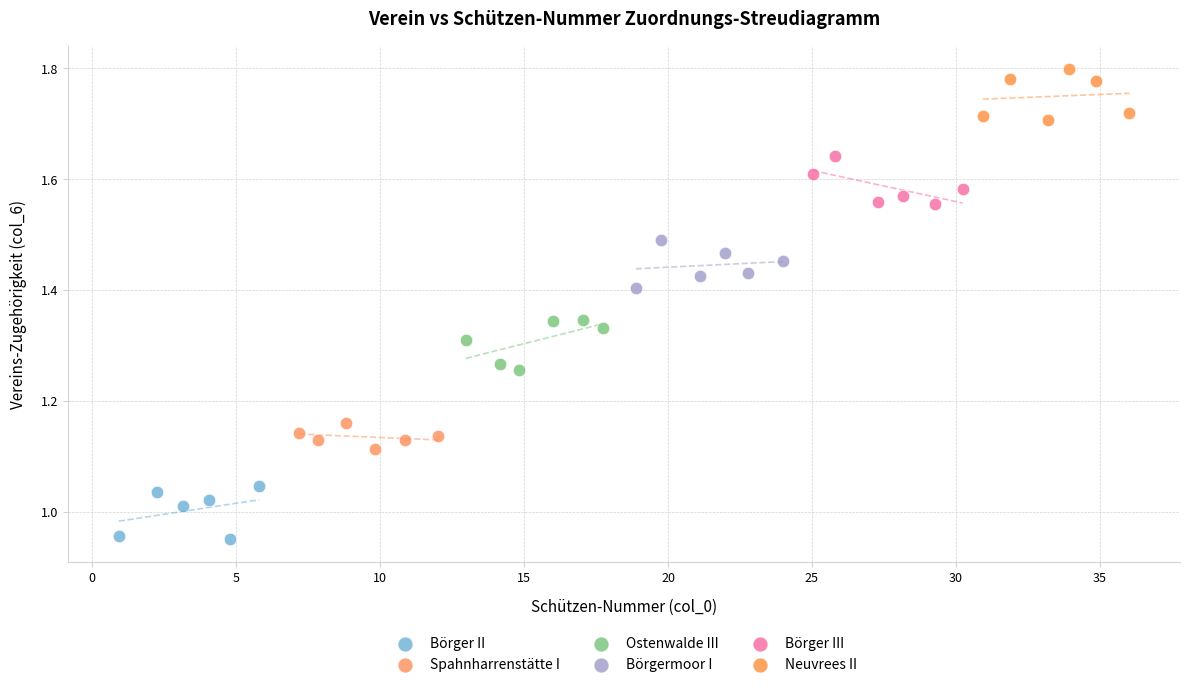

Which series reaches the minimum Y coordinate?

Börger II